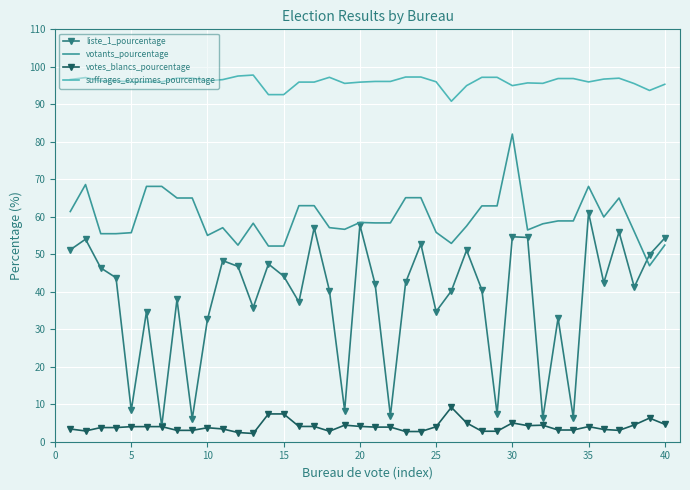

True or false: liste_1_pourcentage and suffrages_exprimes_pourcentage cross at least once.

False